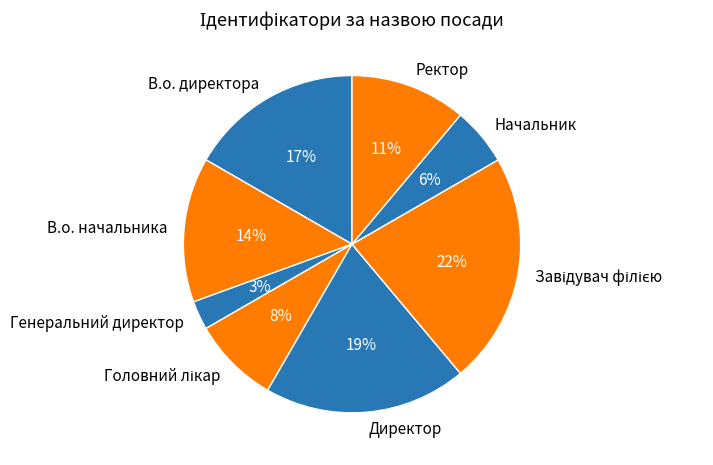

The В.о. начальника slice represents 29% of the pie. True or false?

False